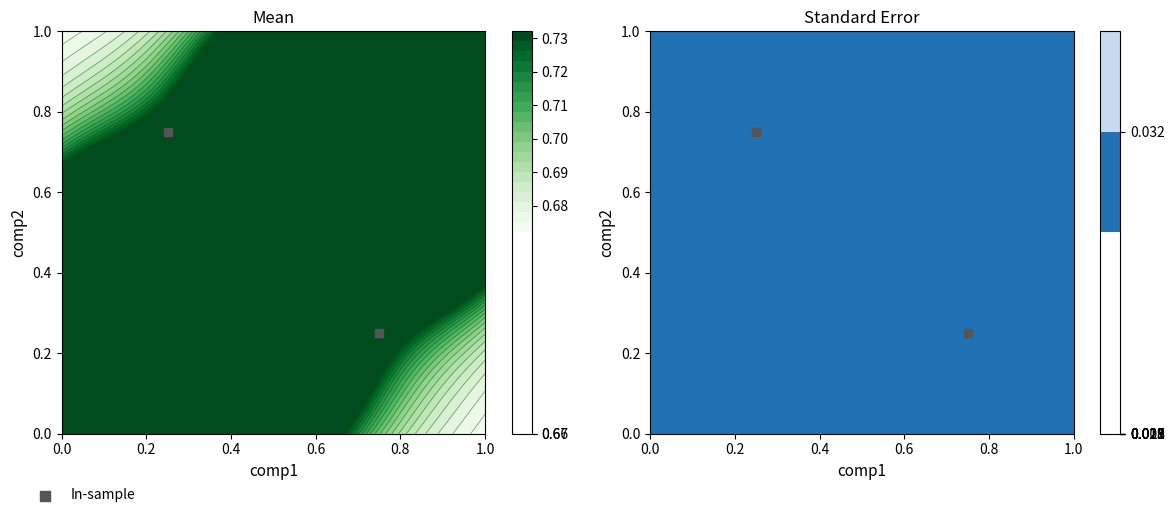

True or false: the data shows 0.5 at 0.0.

False